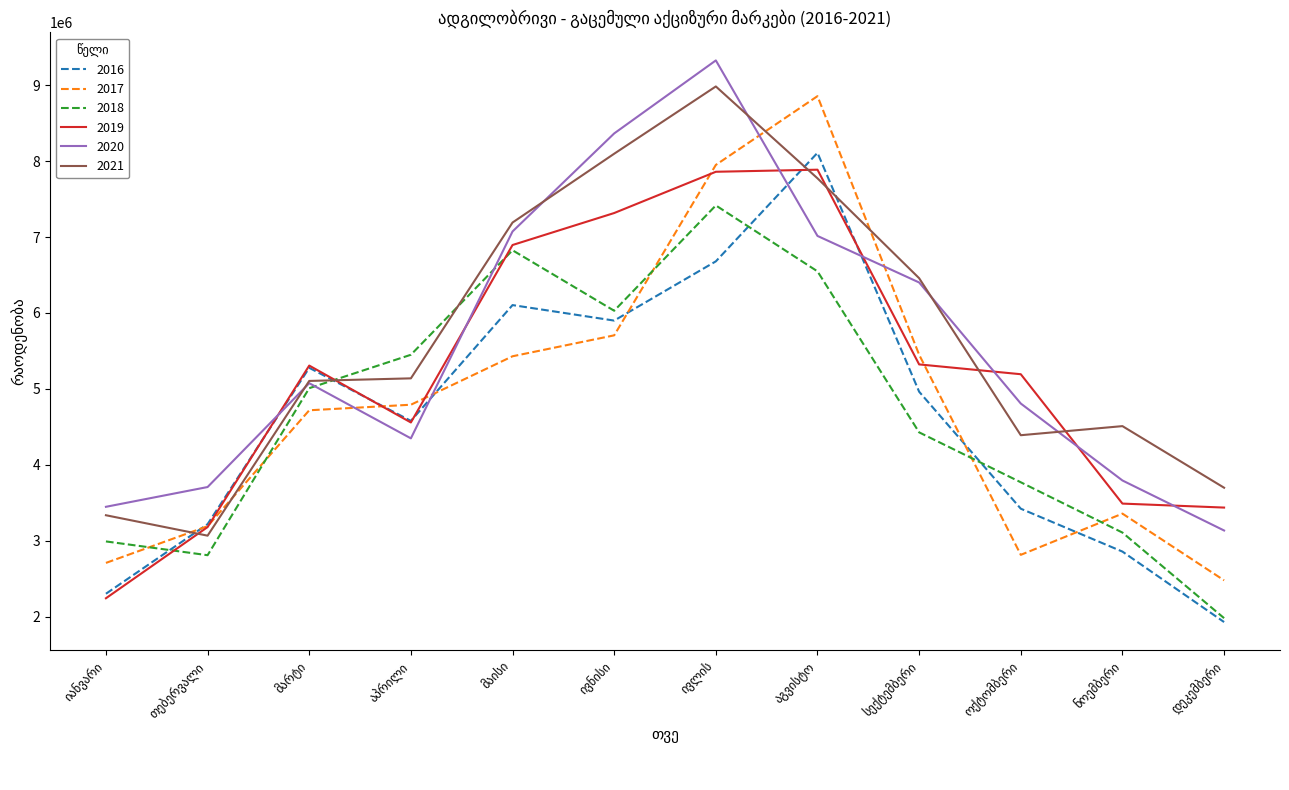

Which series ends up on top after the final intersection of 2018 and 2021?

2021